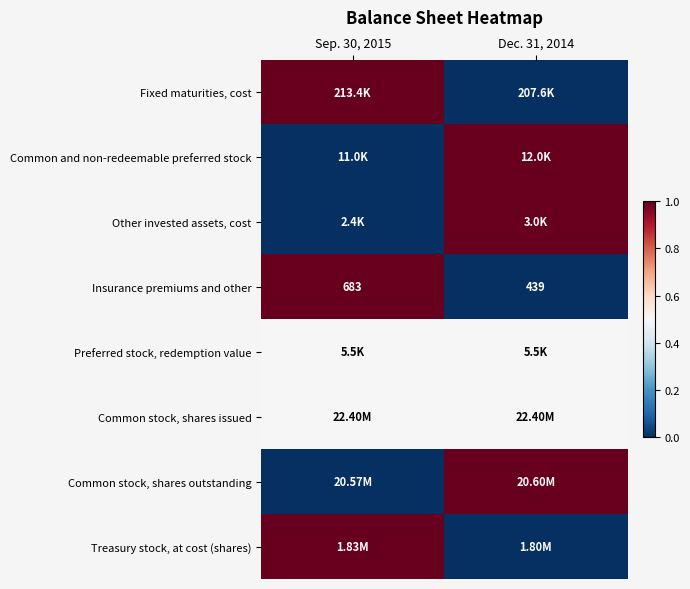

What is the sum of the Insurance premiums and other values at Dec. 31, 2014 and Sep. 30, 2015?

1122.0